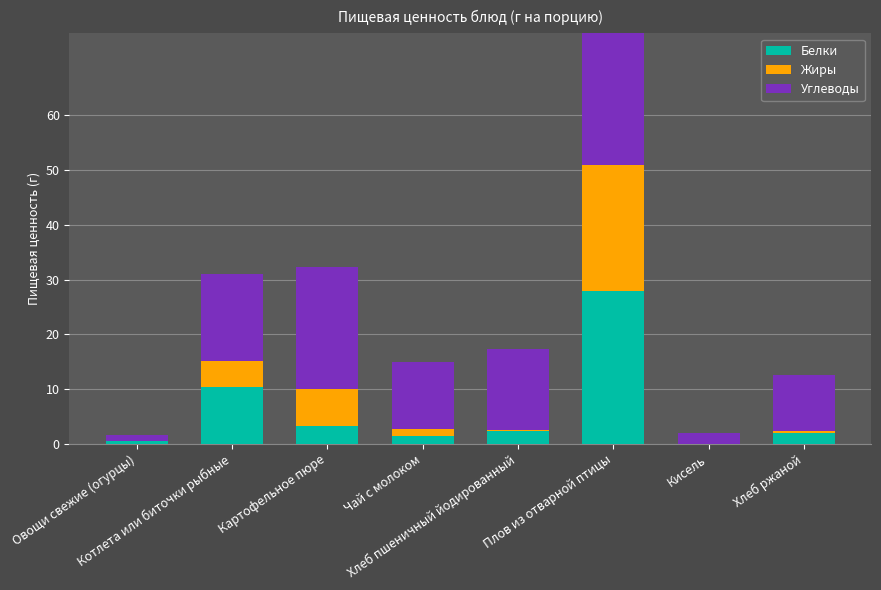

Does the chart contain any negative values?

No